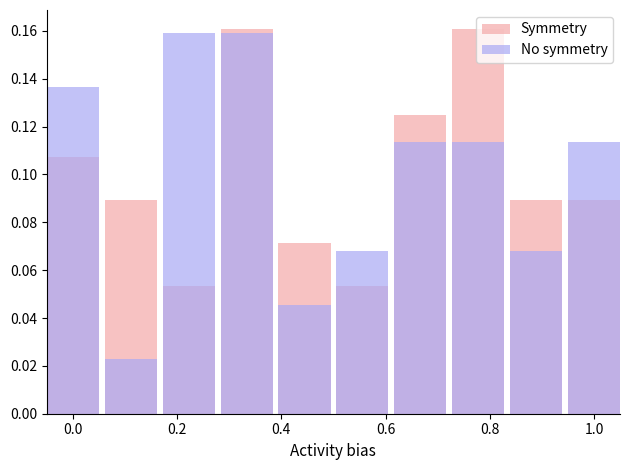

What is the difference between the second highest and minimum values in the Symmetry series?

0.1